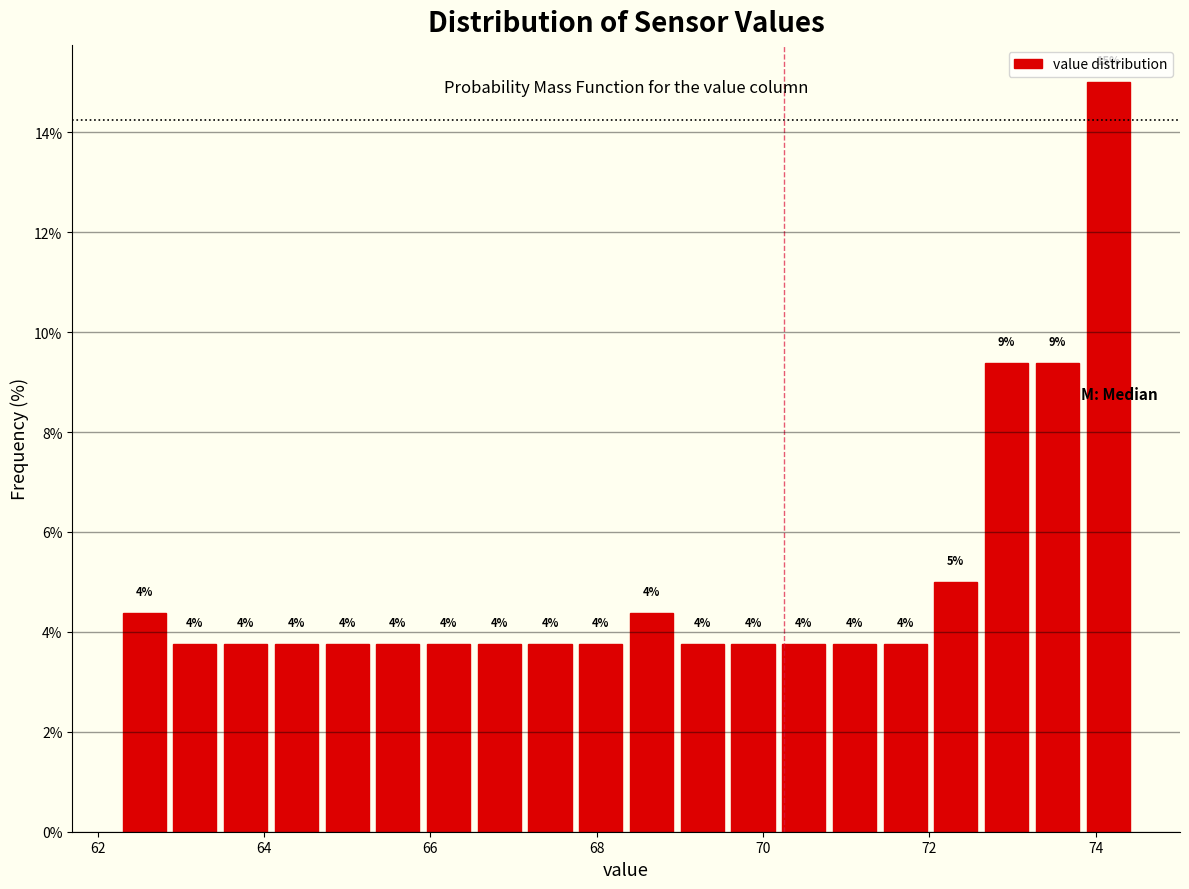

Around what value on the x-axis is the tallest bar? Give the approximate position of its centre, as read against the axis.

74.2